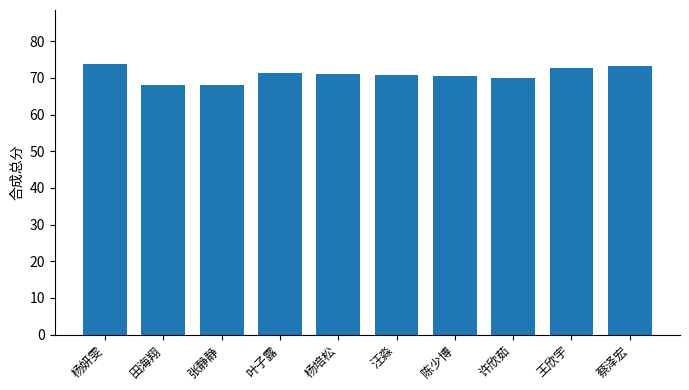

What is the label of the 8th bar from the right?

张静静